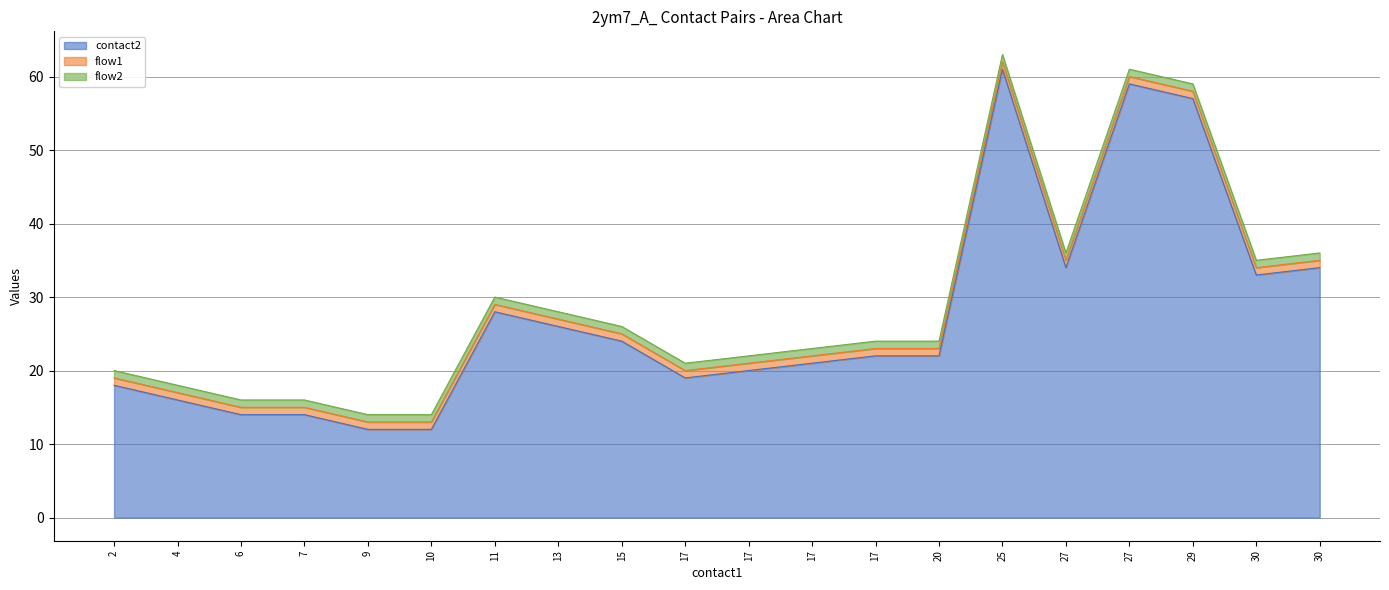

Reading left to right, what are all the values shown in this chart?

contact2: 18	16	14	14	12	12	28	26	24	19	20	21	22	22	61	34	59	57	33	34
flow1: 1	1	1	1	1	1	1	1	1	1	1	1	1	1	1	1	1	1	1	1
flow2: 1	1	1	1	1	1	1	1	1	1	1	1	1	1	1	1	1	1	1	1